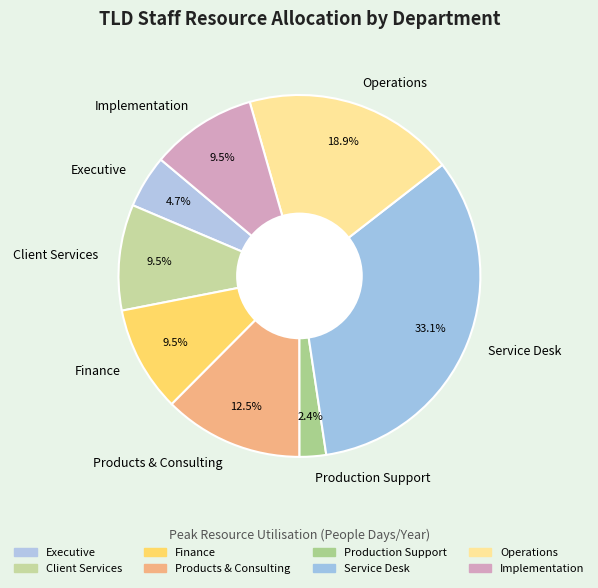

The Operations slice represents 26% of the pie. True or false?

False